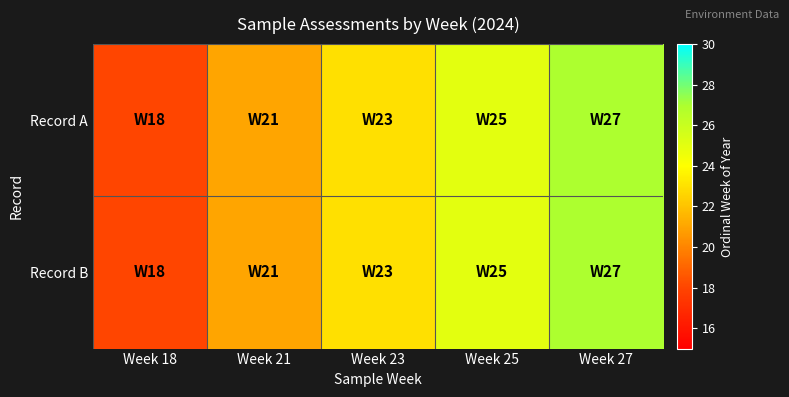

Reading left to right, extract all data points from this chart.

Record A: Week 18=18	Week 21=21	Week 23=23	Week 25=25	Week 27=27
Record B: Week 18=18	Week 21=21	Week 23=23	Week 25=25	Week 27=27